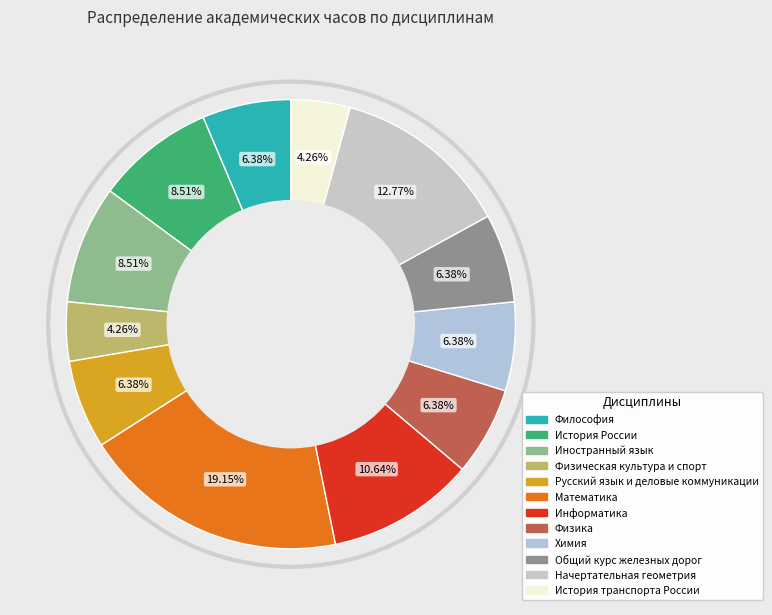

To the nearest percent, what is the combined percentage of Физическая культура и спорт and Математика?

23%